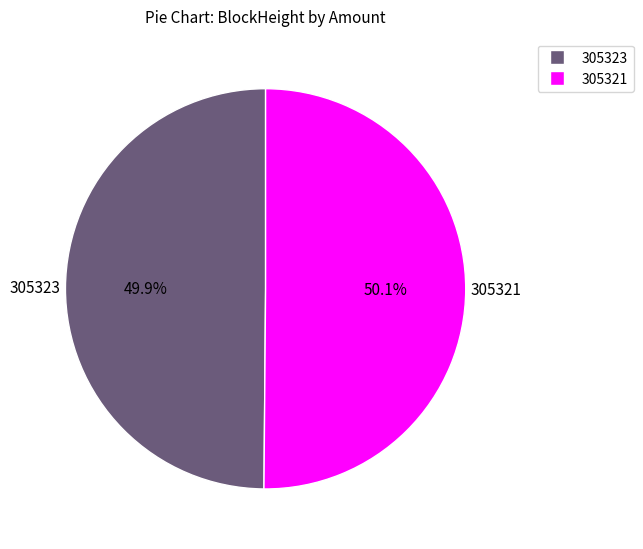

What portion of the pie excludes 305321?

49.9%